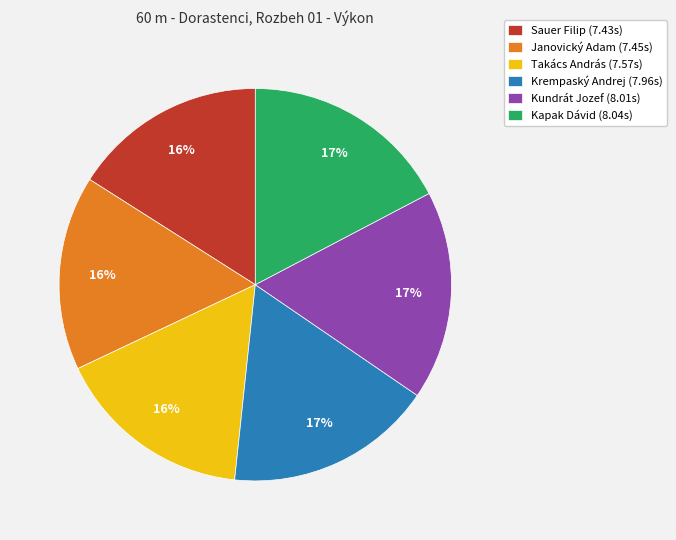

Combined, do Krempaský Andrej (7.96s) and Takács András (7.57s) account for over 50%?

No